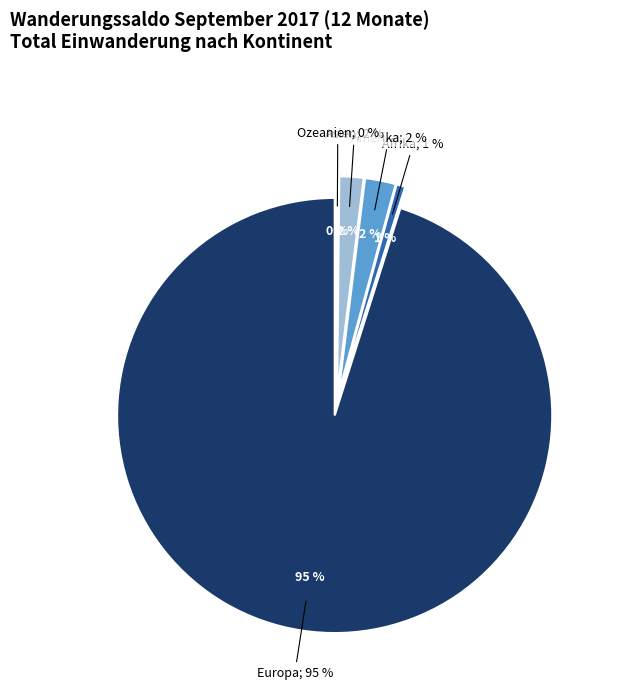

Is Ozeanien the majority of the pie?

No